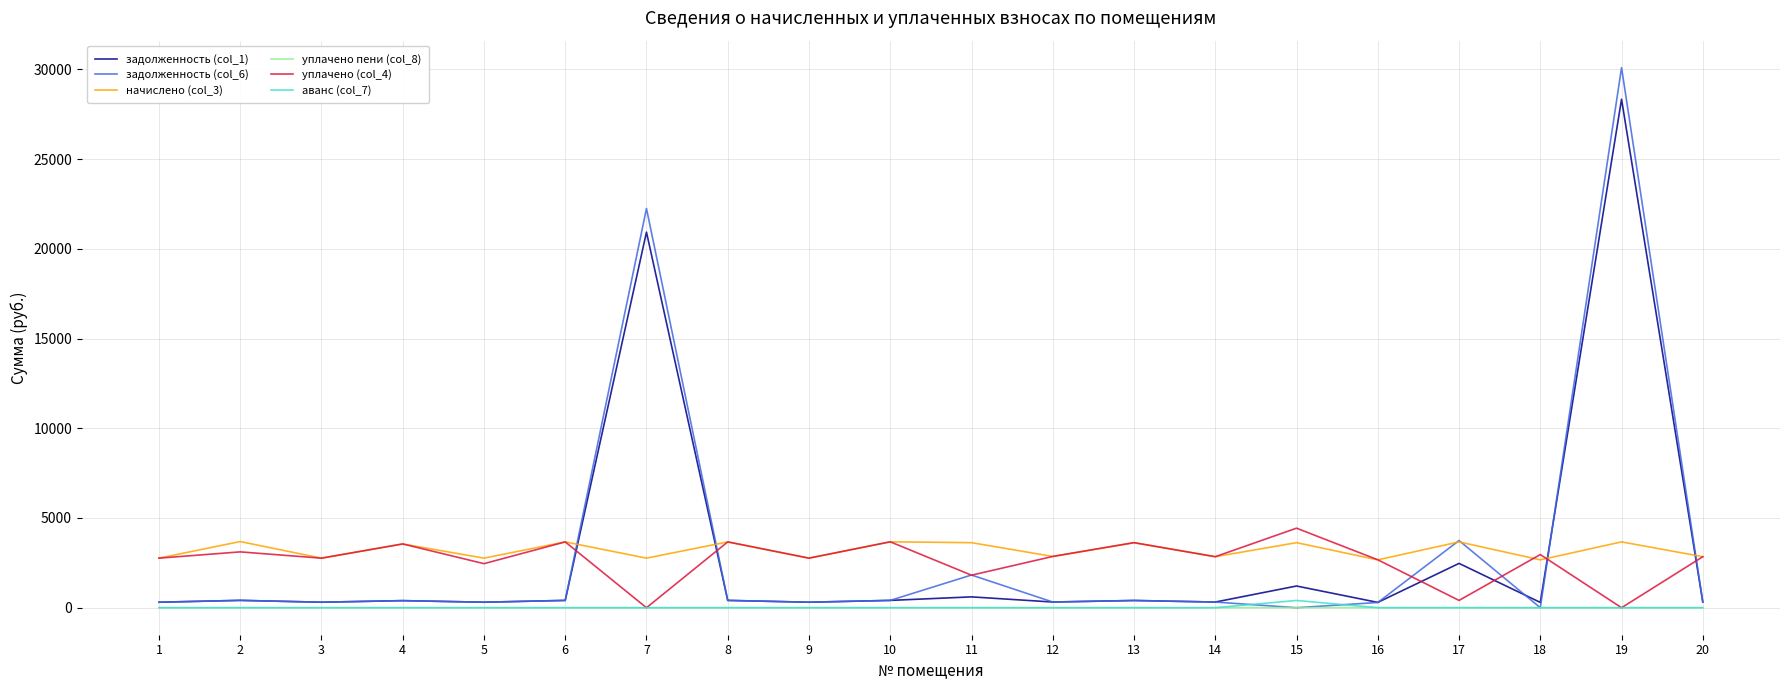

At which category does уплачено (col_4) reach its first local peak?

2